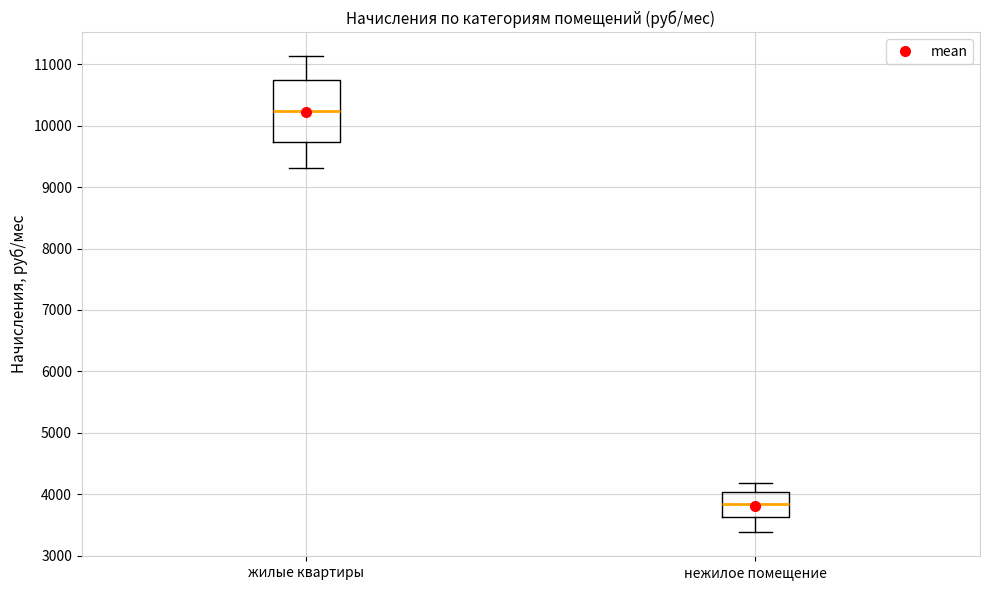

Reading left to right, transcribe this box plot: for each box, give where its median line is, the range the box spans, and where its two whiskers end, as read against the y-axis. The values are not printed on the chart, so give them approximately, as read against the axis.

жилые квартиры: median 10200, box 9700 to 10700, whiskers 9300 to 11100
нежилое помещение: median 3800, box 3600 to 4000, whiskers 3400 to 4200